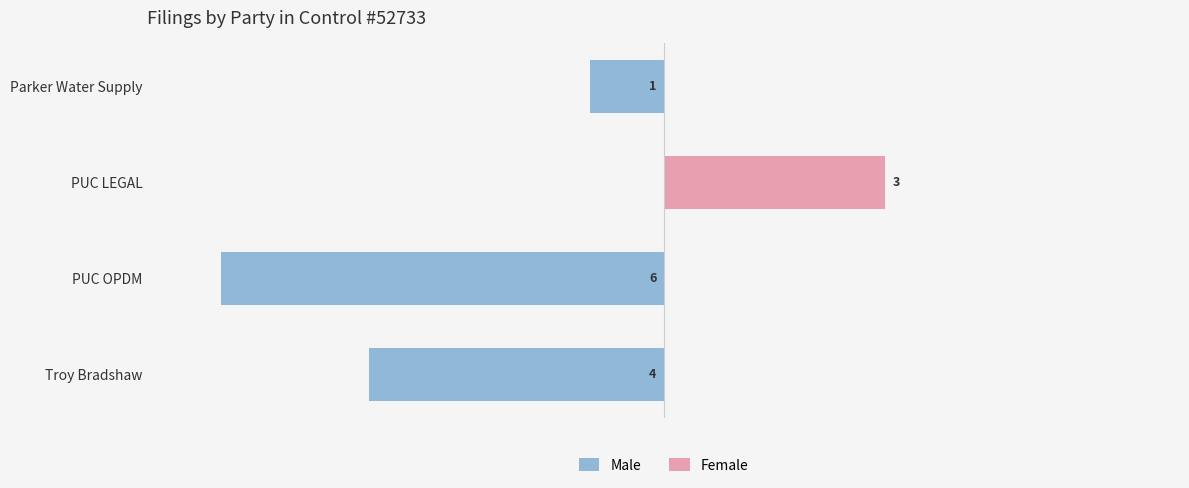

Is it true that Female equals 1 at Parker Water Supply?

False